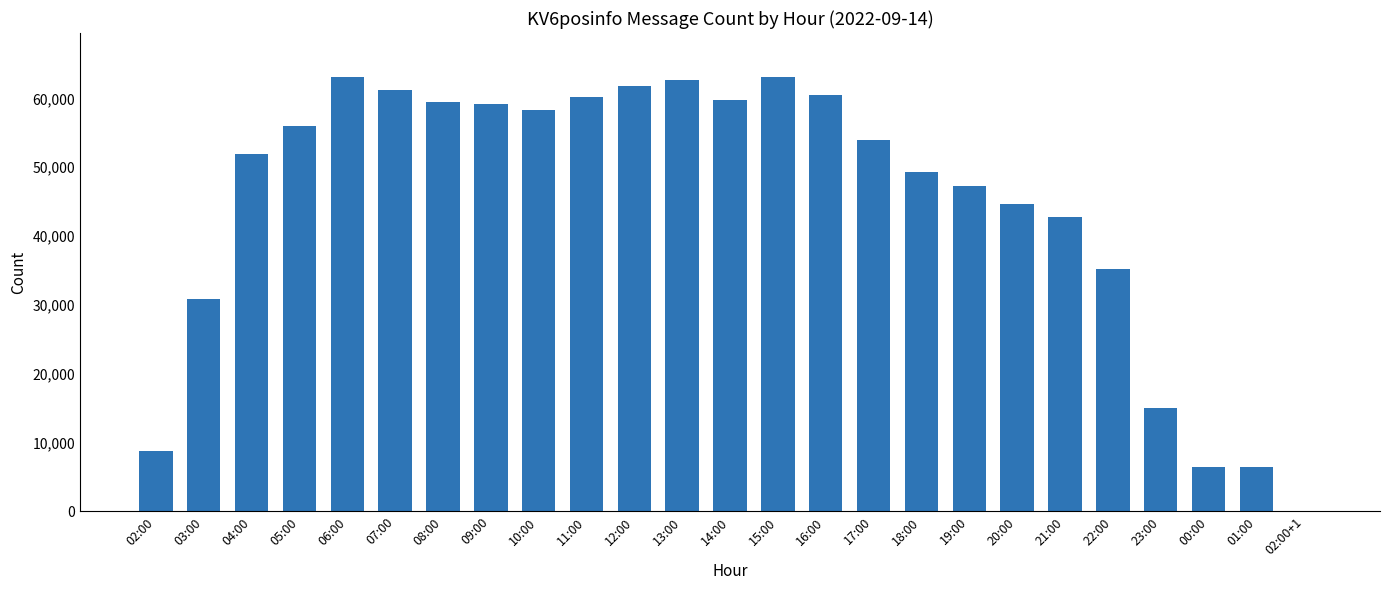

What is the sum of all values?

1118234